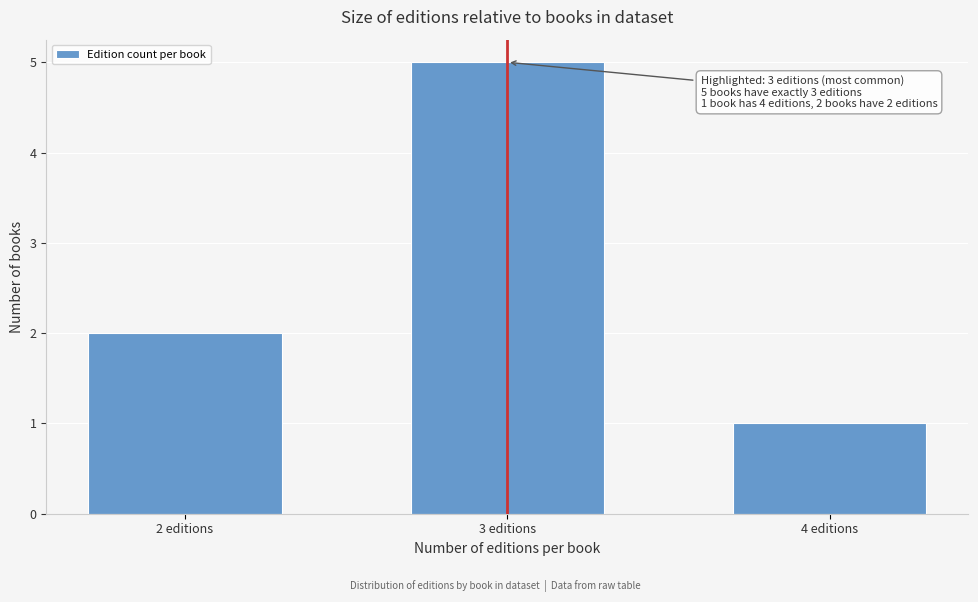

Reading right to left, list all the values displayed in this chart.

4 editions=1	3 editions=5	2 editions=2